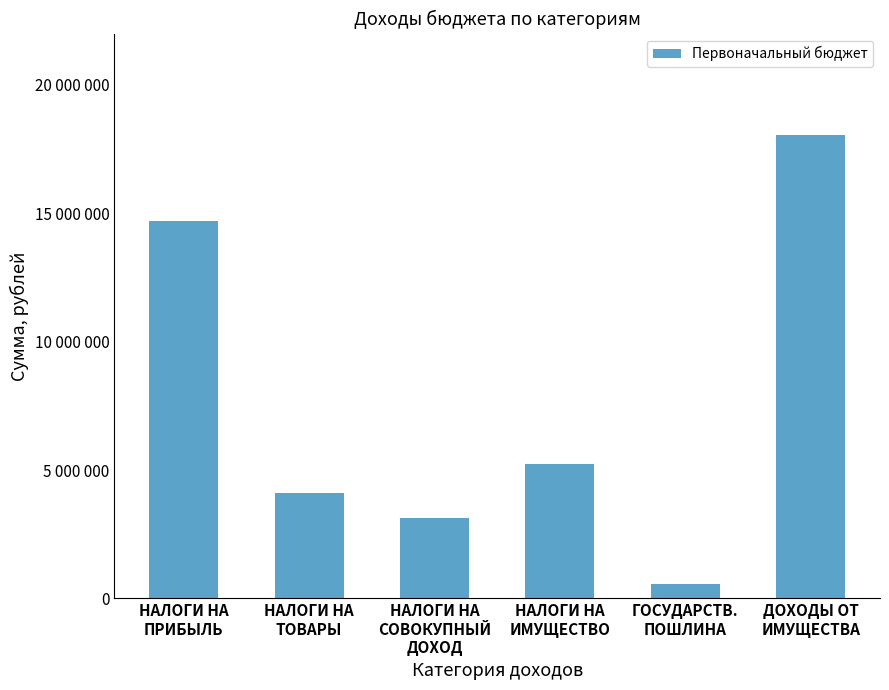

Rank the categories by value from lowest to highest.

ГОСУДАРСТВ.
ПОШЛИНА, НАЛОГИ НА
СОВОКУПНЫЙ
ДОХОД, НАЛОГИ НА
ТОВАРЫ, НАЛОГИ НА
ИМУЩЕСТВО, НАЛОГИ НА
ПРИБЫЛЬ, ДОХОДЫ ОТ
ИМУЩЕСТВА